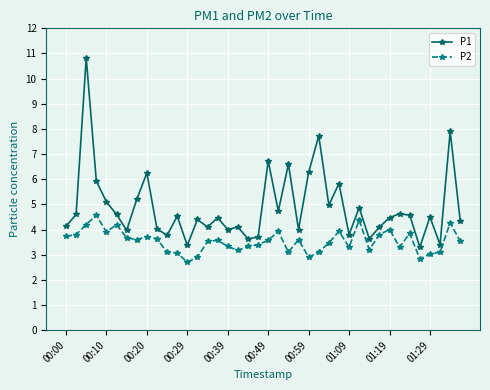

At how many categories does at least one series exceed 7?

3